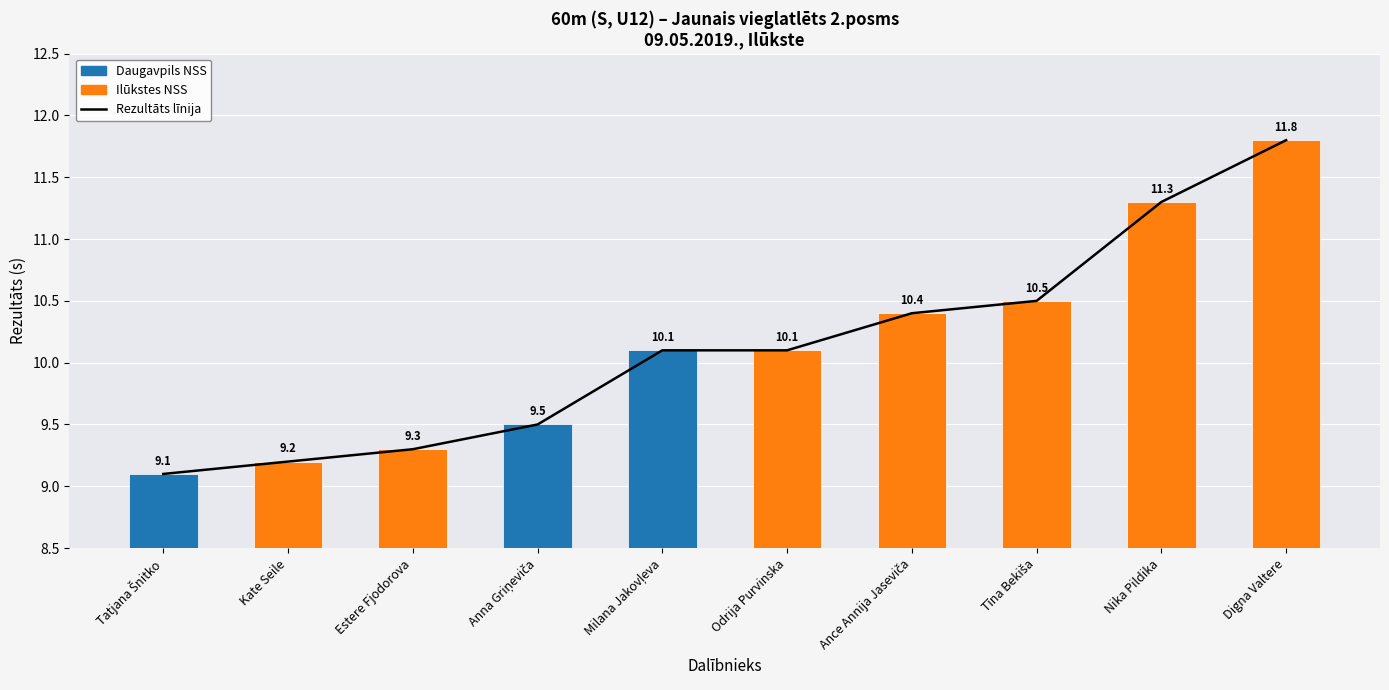

What is the maximum value shown in the chart?

11.8